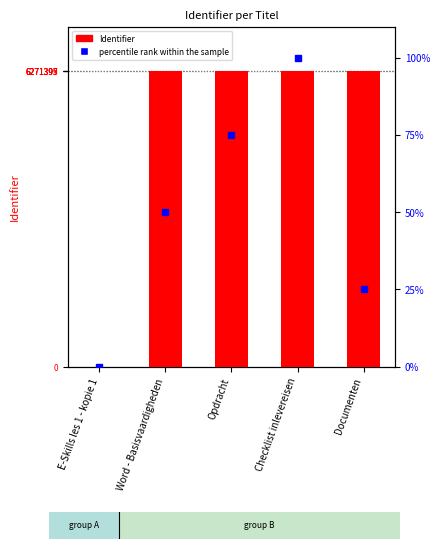

Count the percentile rank within the sample values in the range 25 to 75.

3